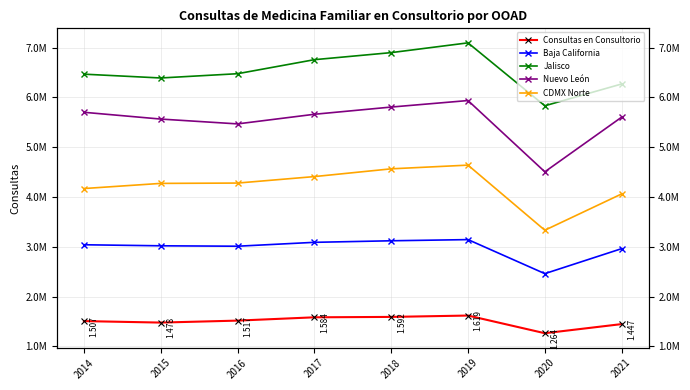

Rank the categories by Jalisco value from highest to lowest.

2019, 2018, 2017, 2016, 2014, 2015, 2021, 2020